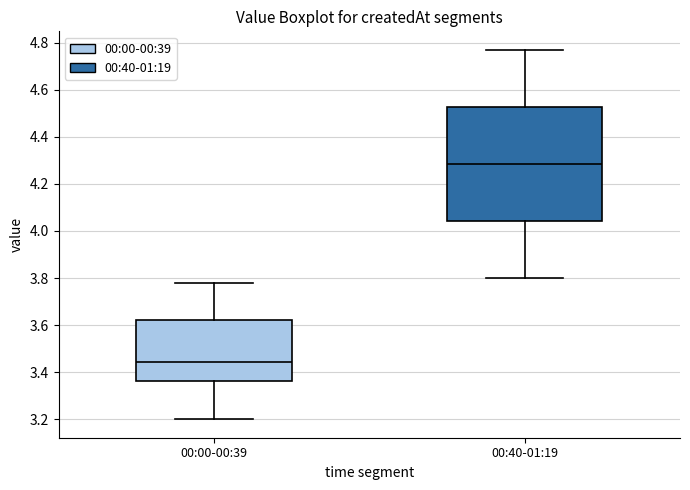

Where does the upper whisker of the box for 00:40-01:19 end on the y-axis? The values are not printed on the chart, so give them approximately, as read against the axis.

4.78